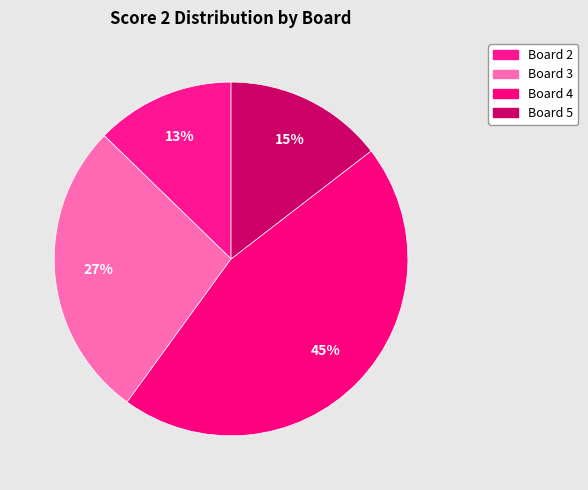

Count the number of slices in the pie.

4